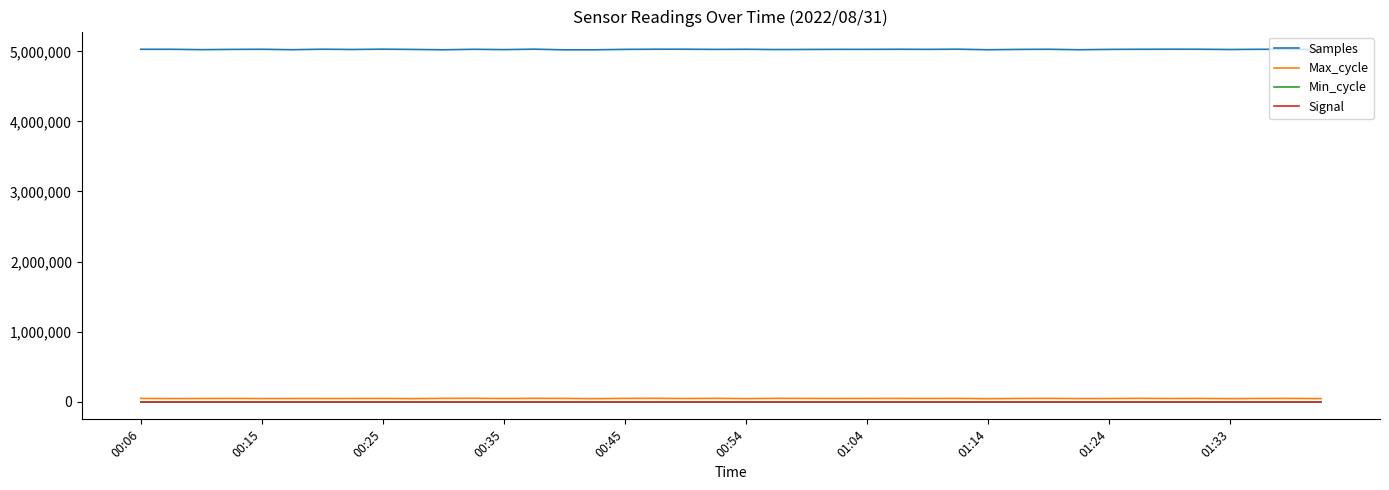

True or false: Min_cycle and Samples cross at least once.

False